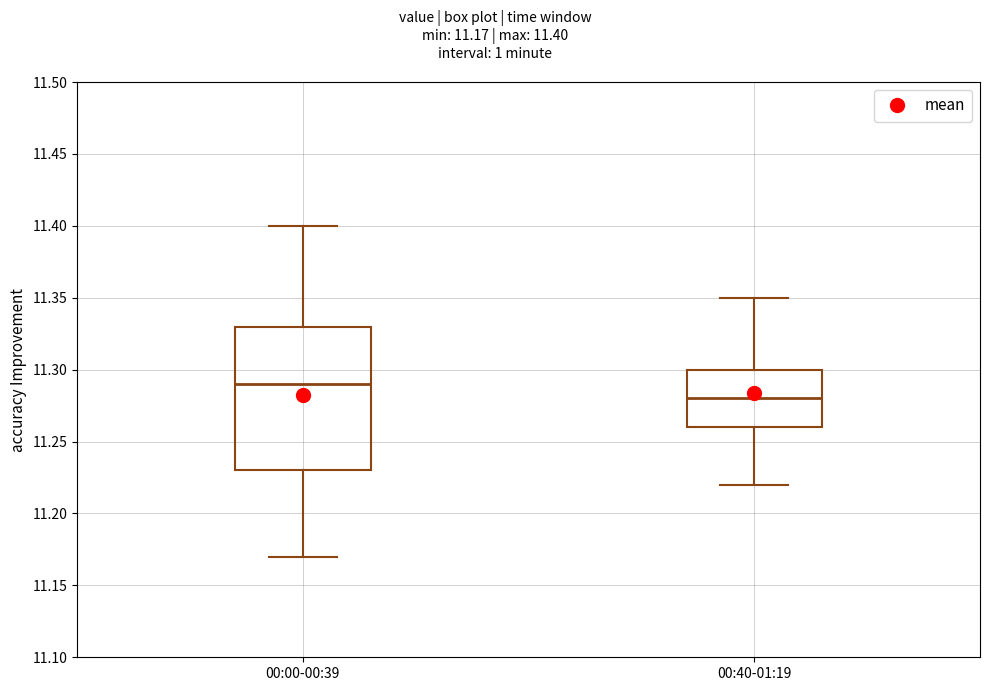

Reading left to right, read every box against the y-axis: the position of its median line, the range the box covers, and the ends of its whiskers. The values are not printed on the chart, so give them approximately, as read against the axis.

00:00-00:39: median 11.29, box 11.23 to 11.33, whiskers 11.17 to 11.40
00:40-01:19: median 11.28, box 11.26 to 11.30, whiskers 11.22 to 11.35